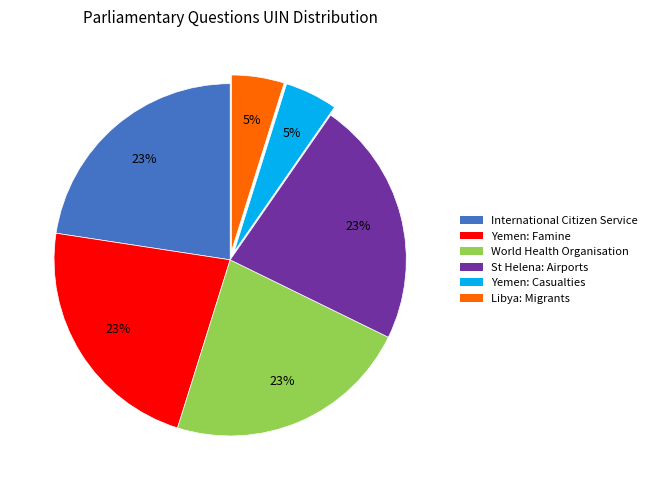

What is the ratio of the value at Yemen: Casualties to the value at Libya: Migrants?

1.0